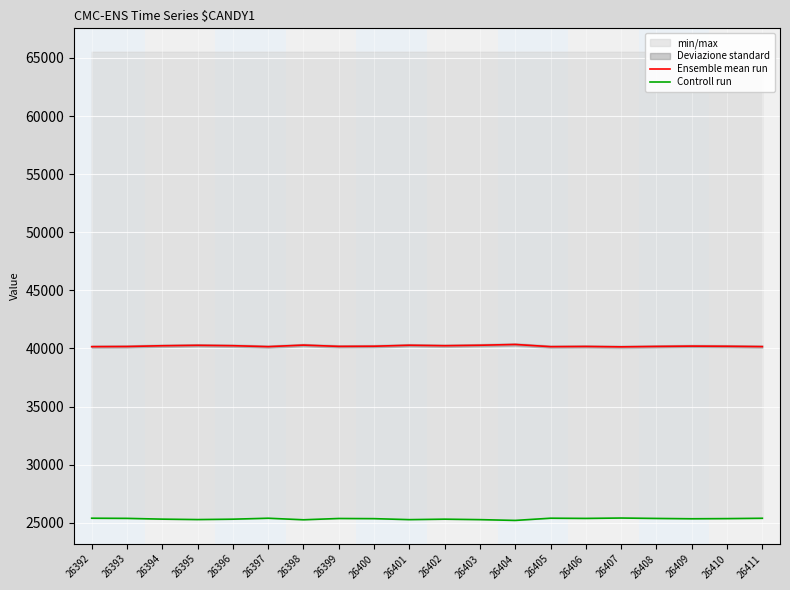

What is the value of the Ensemble mean run point at the 3rd from the left?

40230